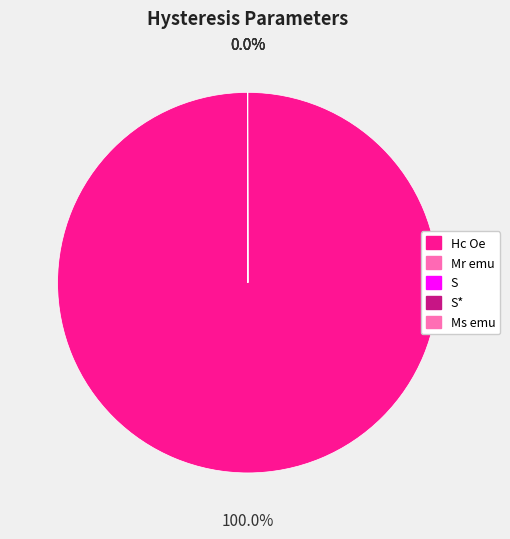

True or false: Ms emu accounts for 9% of the total.

False